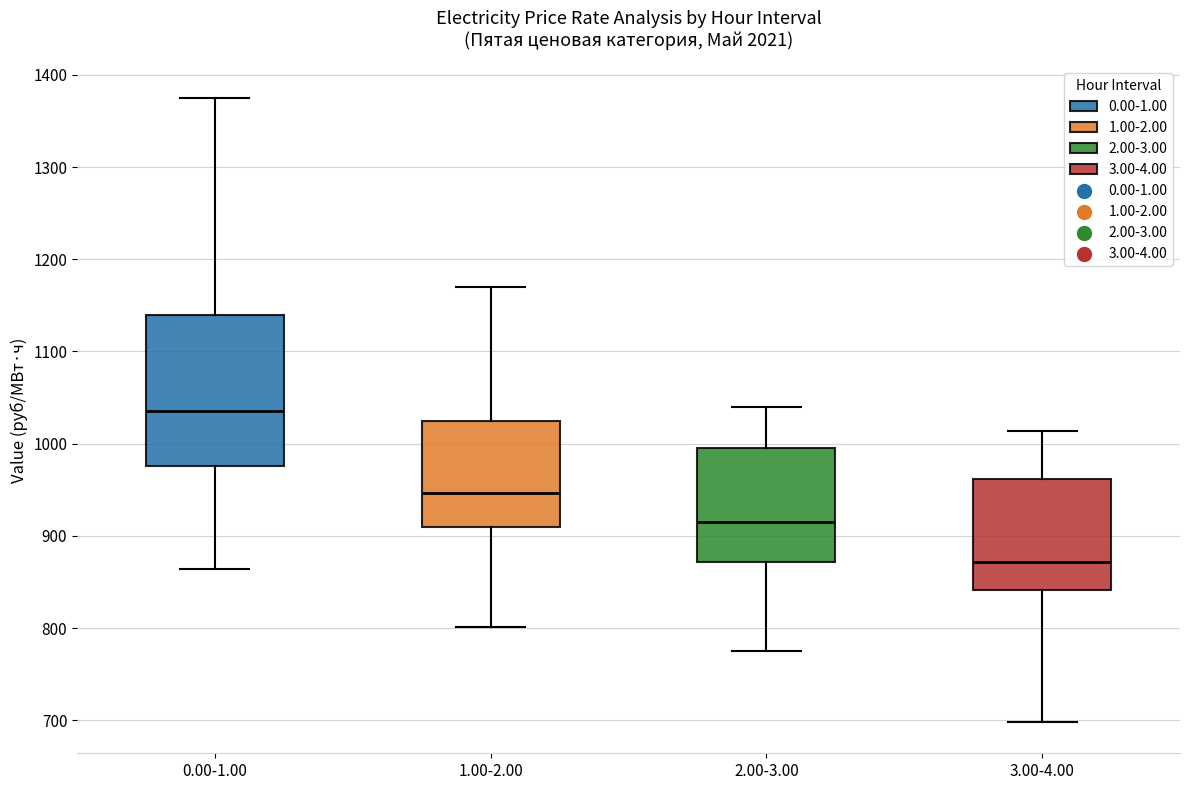

Which box is the tallest, from its lower edge to its upper edge?

0.00-1.00